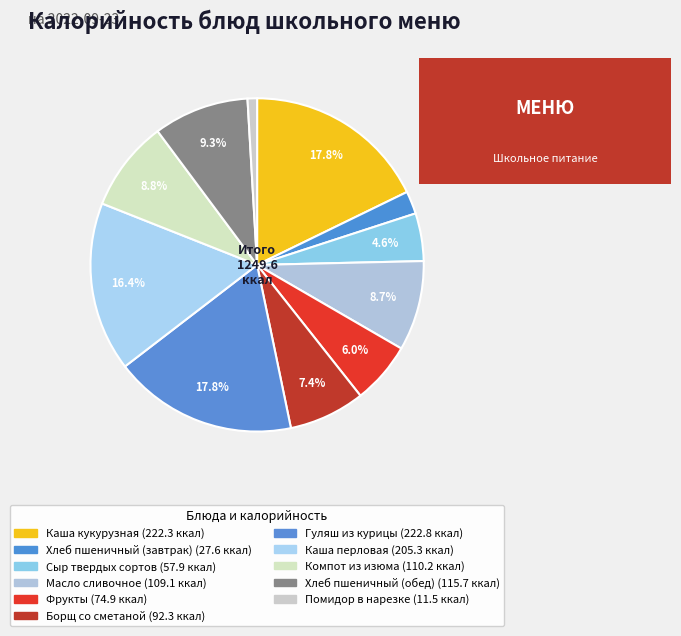

Is Фрукты the majority of the pie?

No